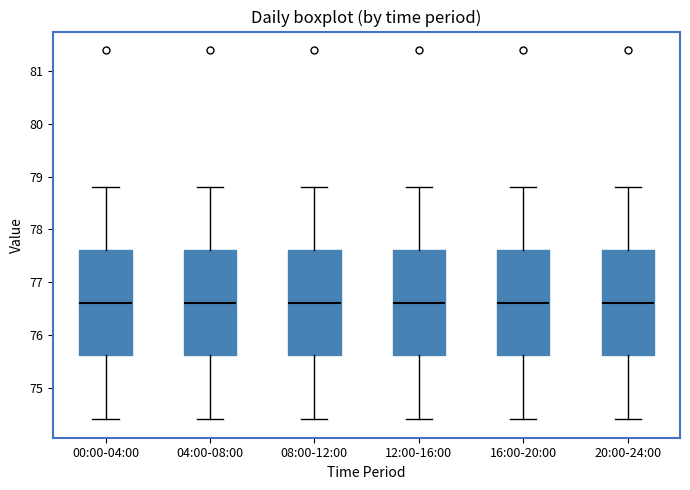

Where does the lower whisker of the box for 08:00-12:00 end on the y-axis? The values are not printed on the chart, so give them approximately, as read against the axis.

74.4